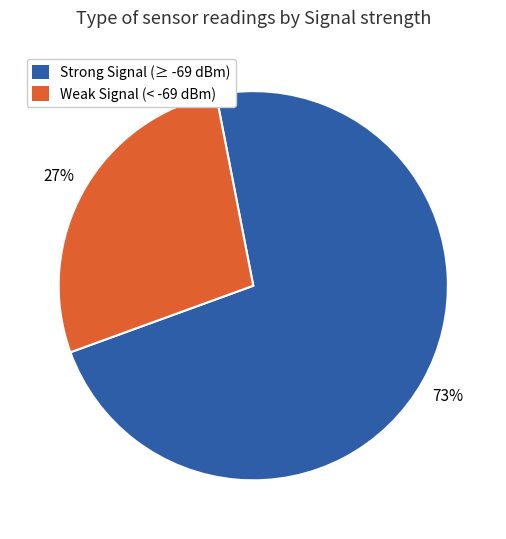

To the nearest percent, what is the average slice percentage?

50%